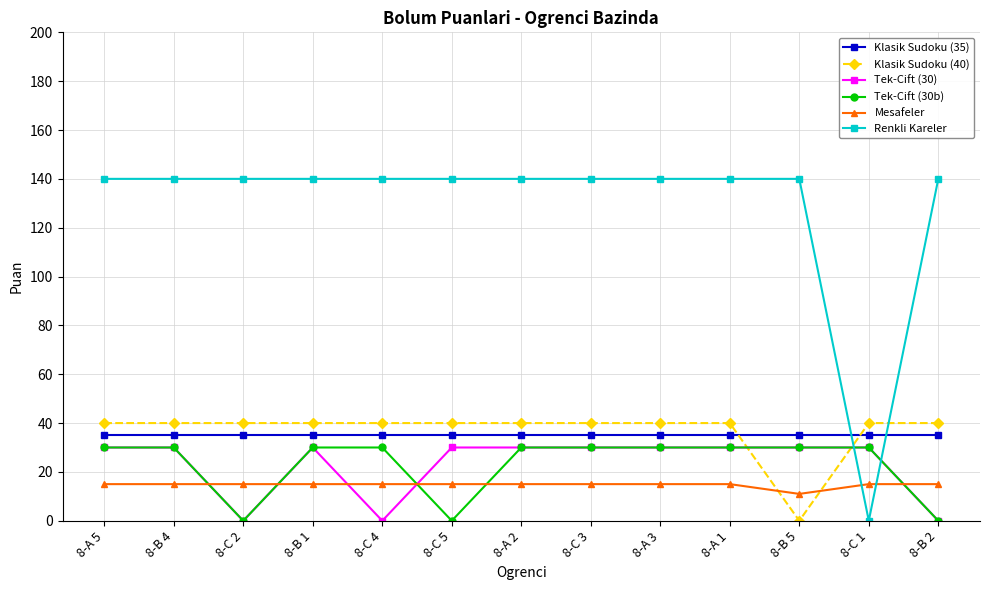

At how many categories does at least one series exceed 34?

13